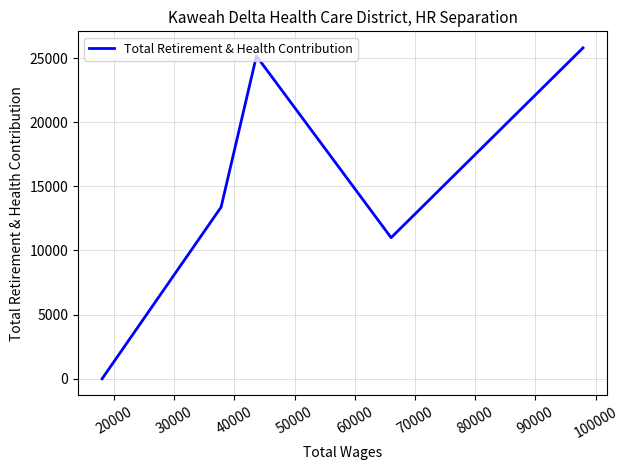

What is the difference between the maximum and minimum values?

25791